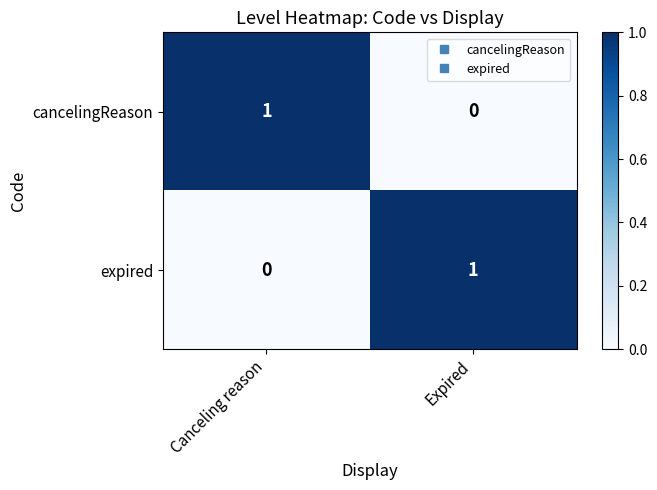

Which category has the lowest value in the cancelingReason series?

Expired